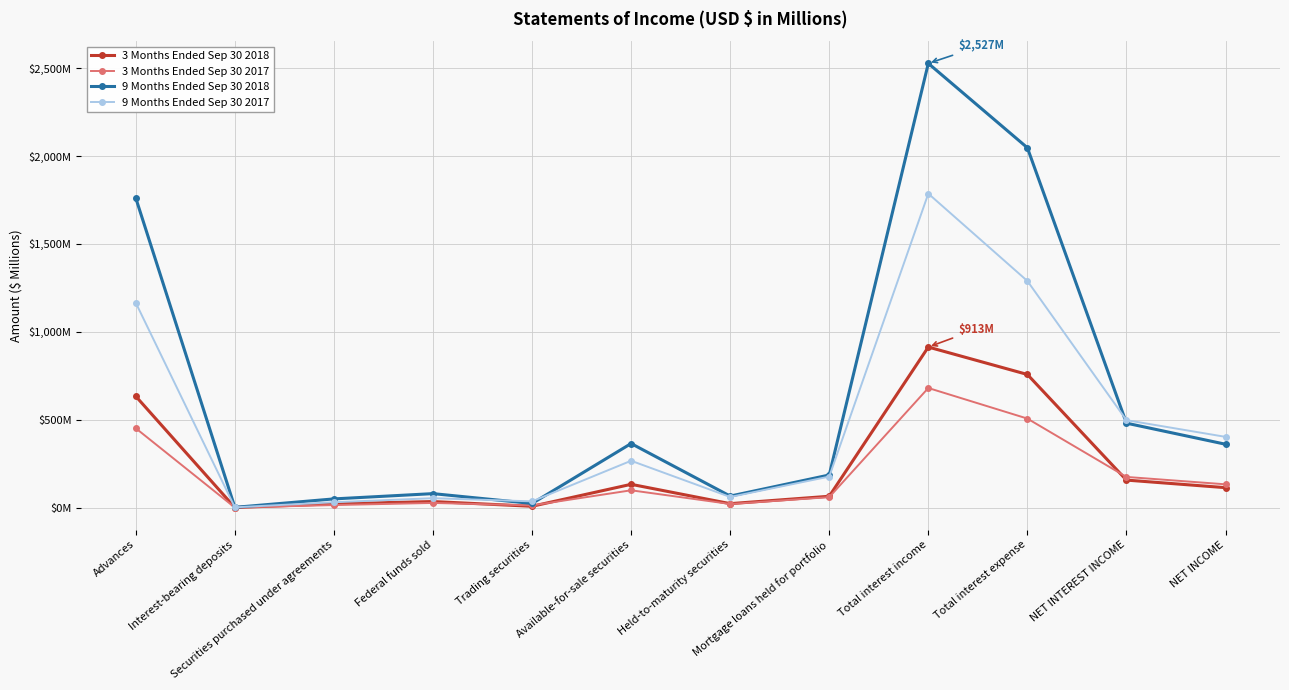

True or false: 9 Months Ended Sep 30 2018 has more than 0 interior local peaks.

True